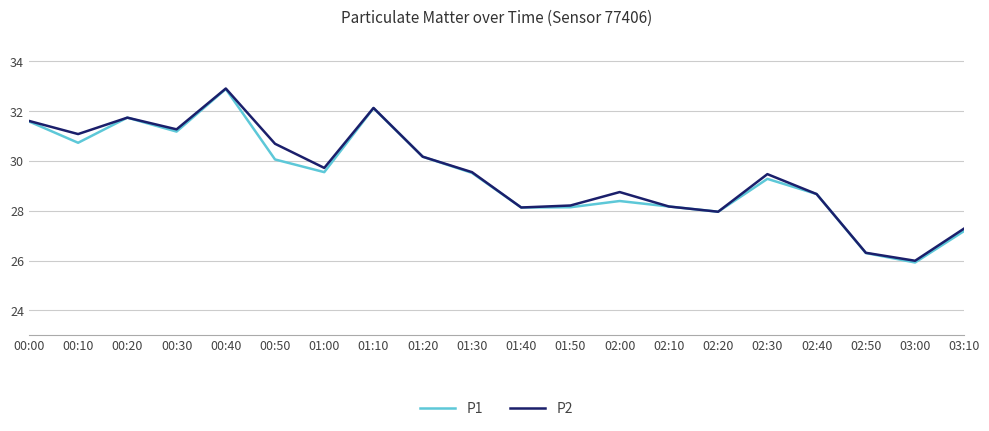

What is the sum of all P2 values?

589.8